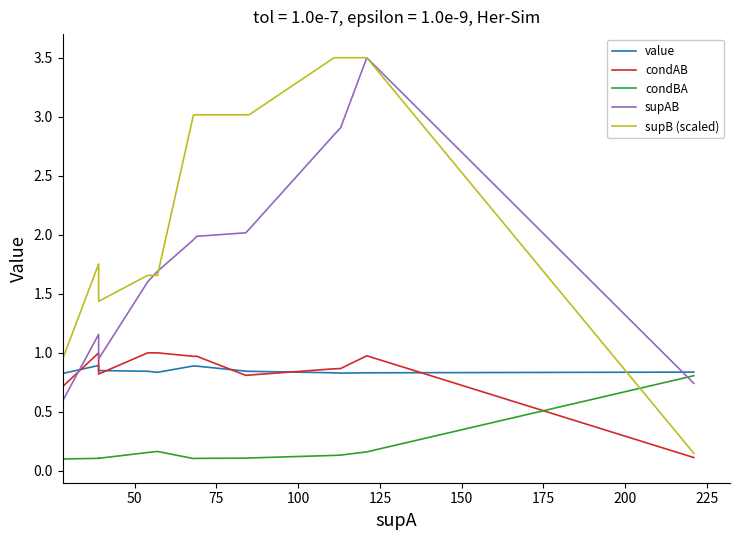

What is the highest value of the supB (scaled) series?

3.5